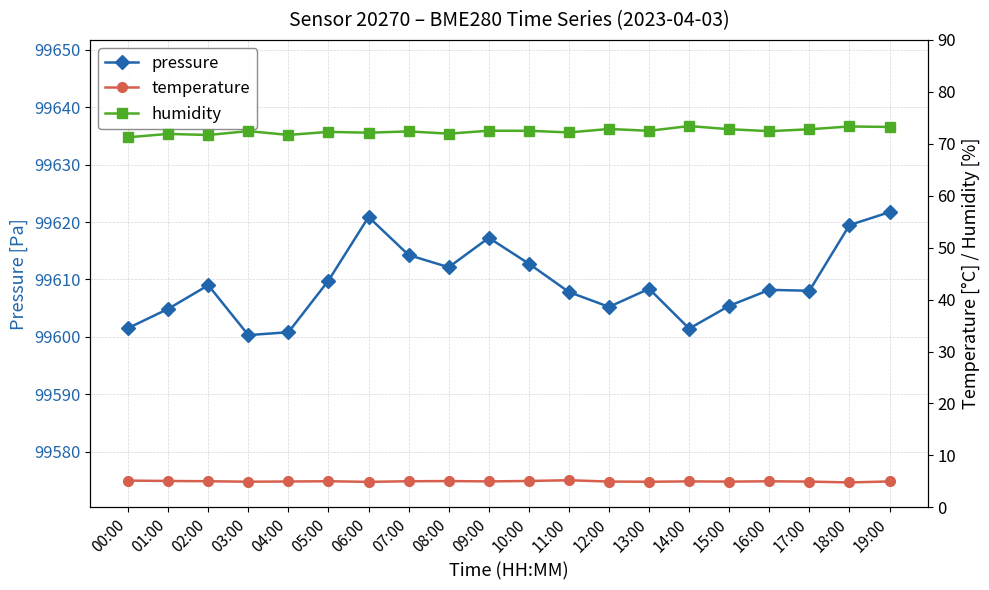

Reading right to left, what are all the values shown in this chart?

pressure: 19:00=99621.7	18:00=99619.5	17:00=99608.0	16:00=99608.2	15:00=99605.4	14:00=99601.4	13:00=99608.4	12:00=99605.2	11:00=99607.8	10:00=99612.8	09:00=99617.2	08:00=99612.1	07:00=99614.2	06:00=99620.9	05:00=99609.8	04:00=99600.8	03:00=99600.3	02:00=99609.0	01:00=99604.9	00:00=99601.5
temperature: 19:00=5.0	18:00=4.8	17:00=5.0	16:00=5.0	15:00=5.0	14:00=5.0	13:00=4.9	12:00=5.0	11:00=5.2	10:00=5.1	09:00=5.0	08:00=5.1	07:00=5.0	06:00=4.9	05:00=5.0	04:00=5.0	03:00=4.9	02:00=5.0	01:00=5.1	00:00=5.2
humidity: 19:00=73.2	18:00=73.3	17:00=72.8	16:00=72.4	15:00=72.8	14:00=73.4	13:00=72.5	12:00=72.8	11:00=72.2	10:00=72.5	09:00=72.5	08:00=72.0	07:00=72.4	06:00=72.1	05:00=72.3	04:00=71.7	03:00=72.4	02:00=71.7	01:00=71.9	00:00=71.2